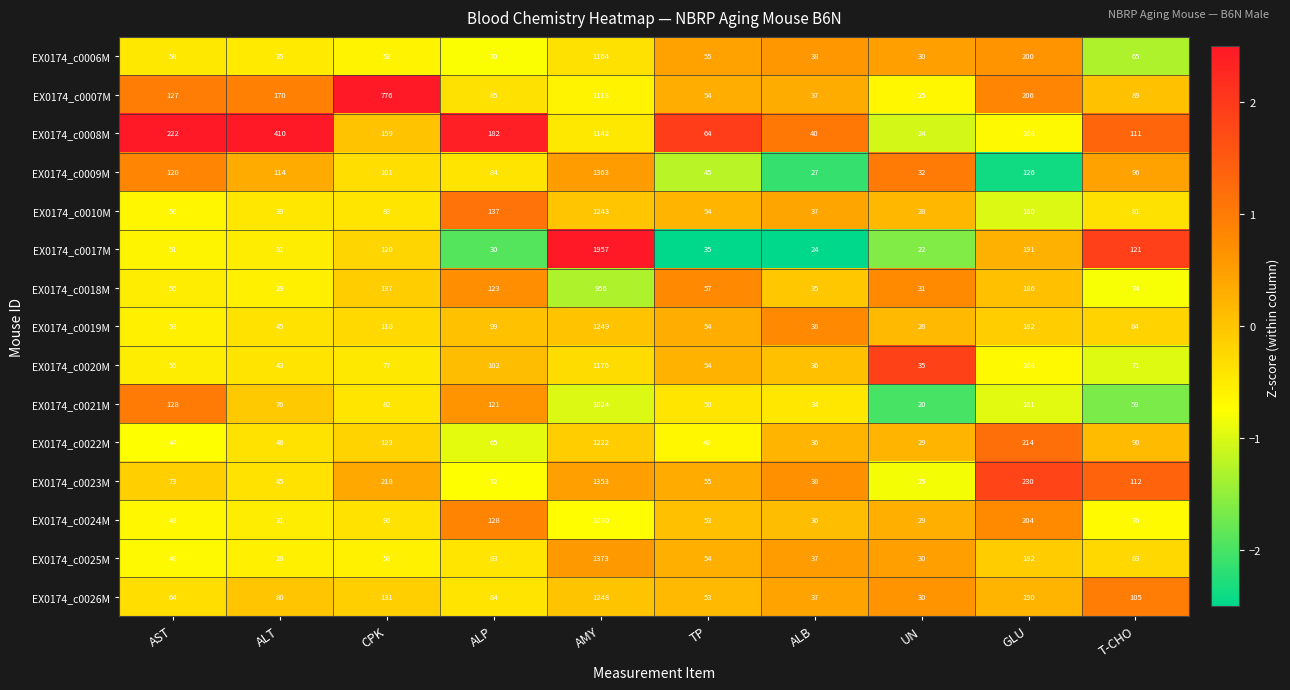

What is the difference between the second highest and minimum values in the EX0174_c0021M series?

141